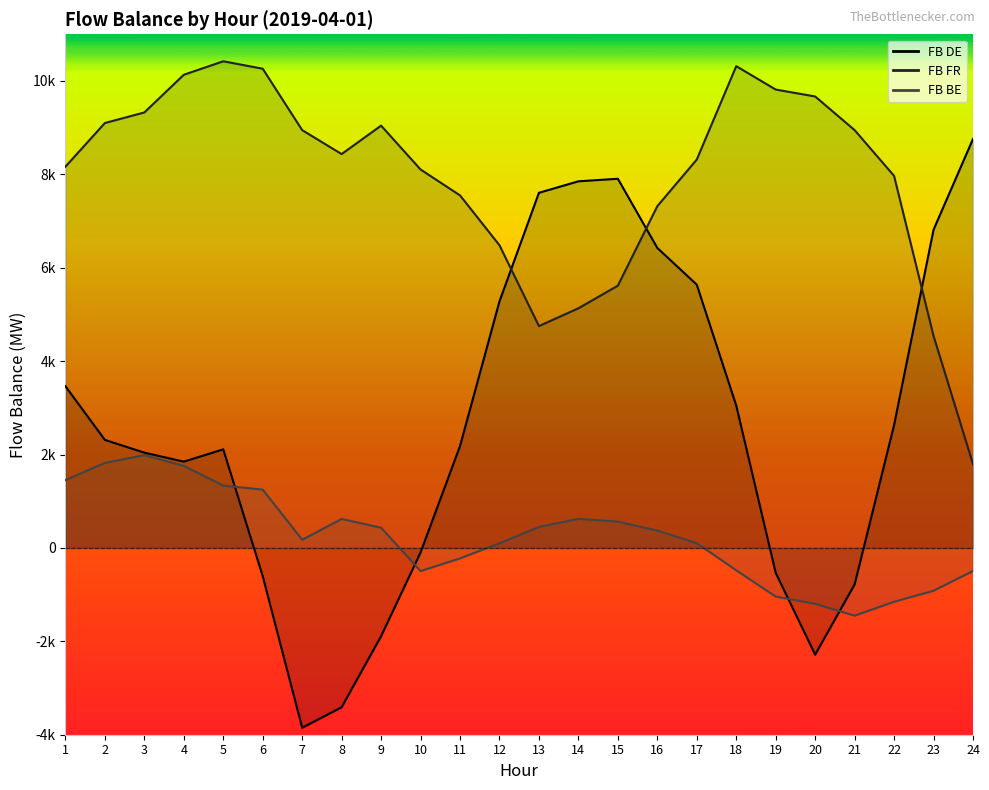

At 13, list the series in order from largest to smallest.

FB DE, FB FR, FB BE